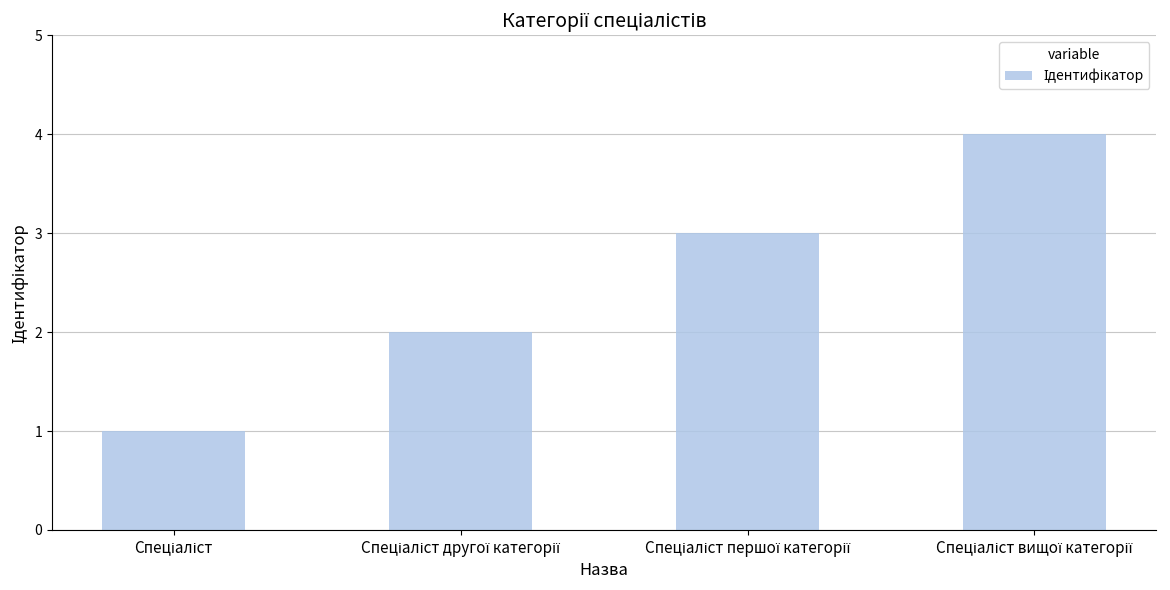

What is the greatest value displayed?

4